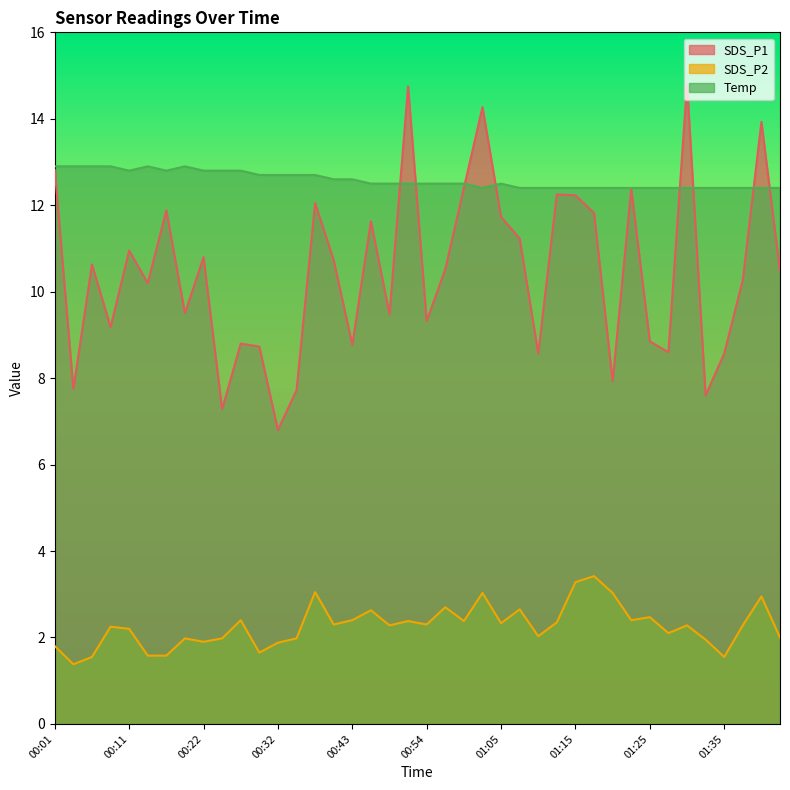

At which category does the chart reach its minimum across all series?

00:04